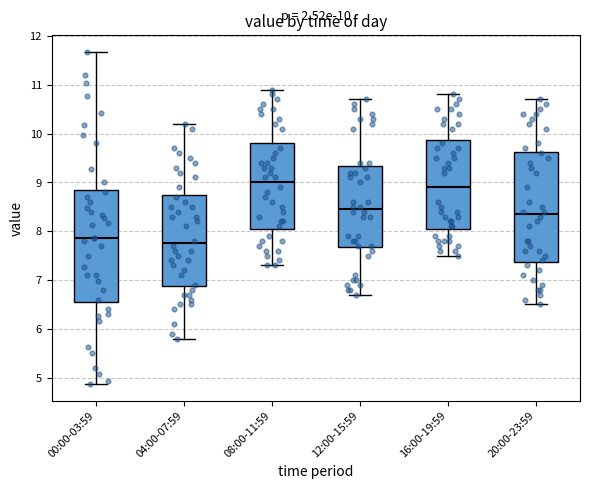

Which box has the lowest median line?

04:00-07:59